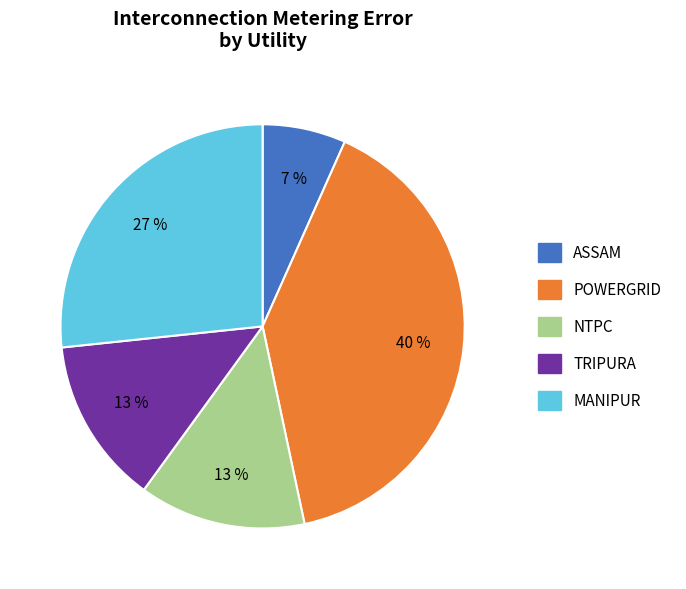

The TRIPURA slice represents 1% of the pie. True or false?

False